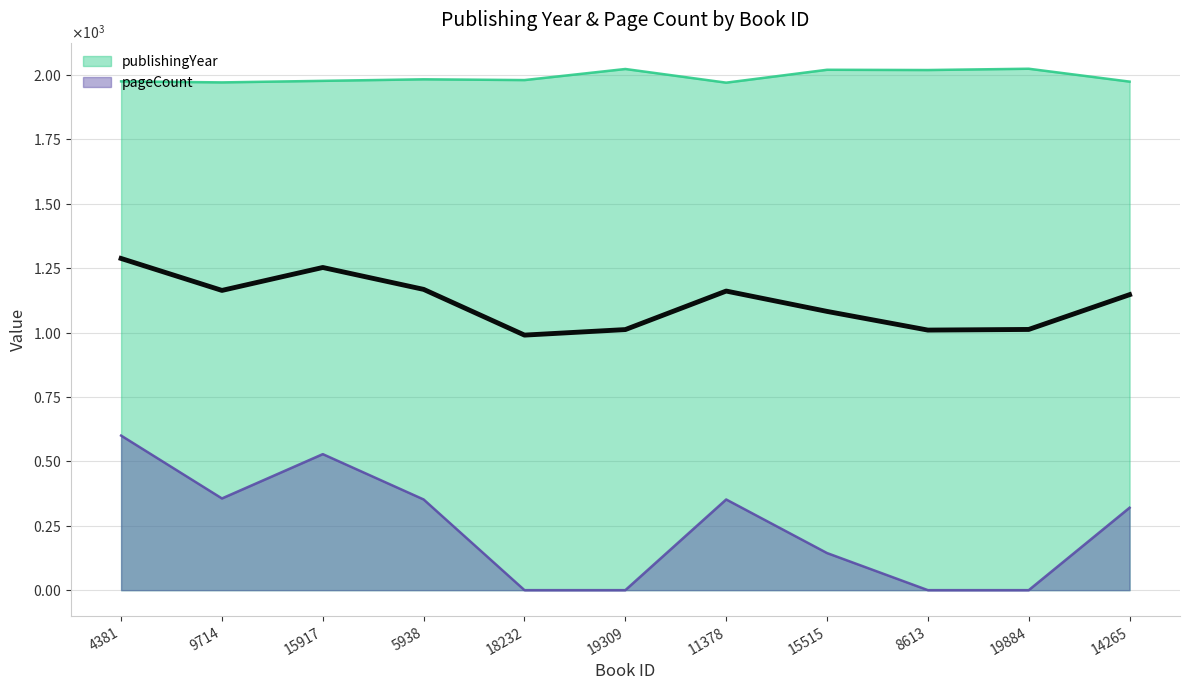

What is the label of the 3rd point from the right?

8613